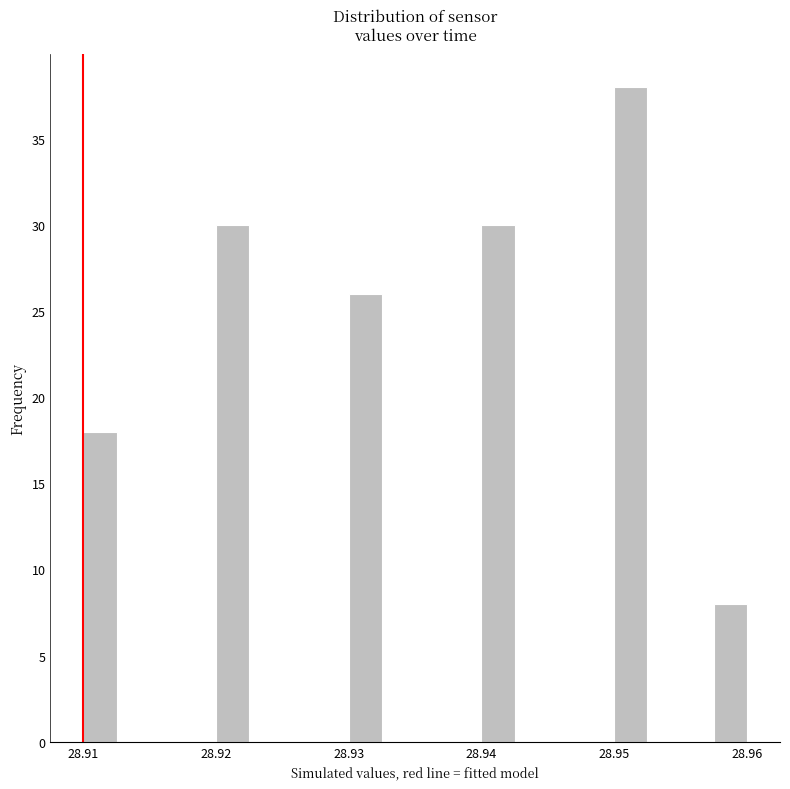

Around what value on the x-axis is the tallest bar? Give the approximate position of its centre, as read against the axis.

28.951